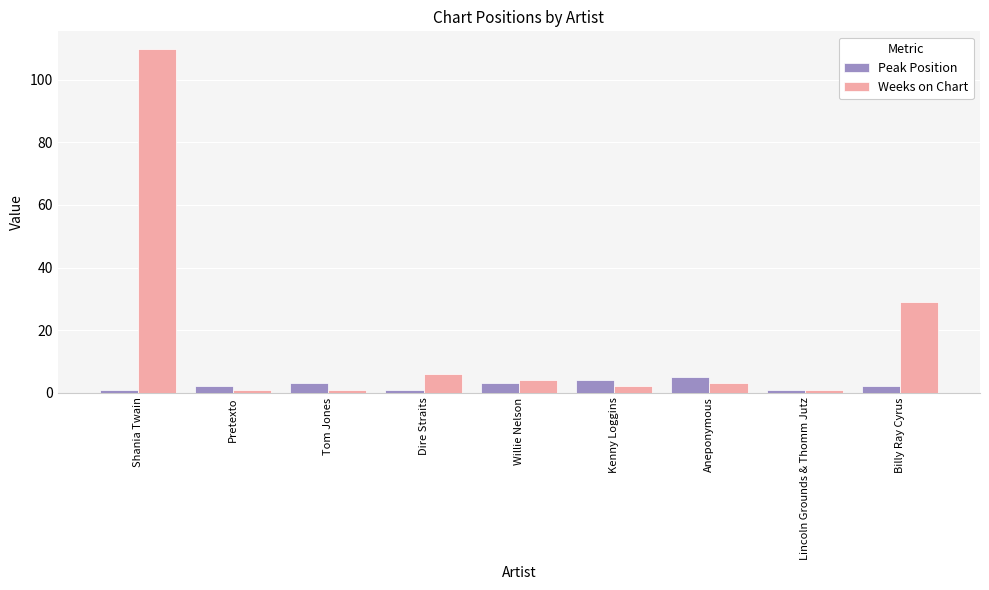

What is the difference between the maximum and minimum values in the Peak Position series?

4